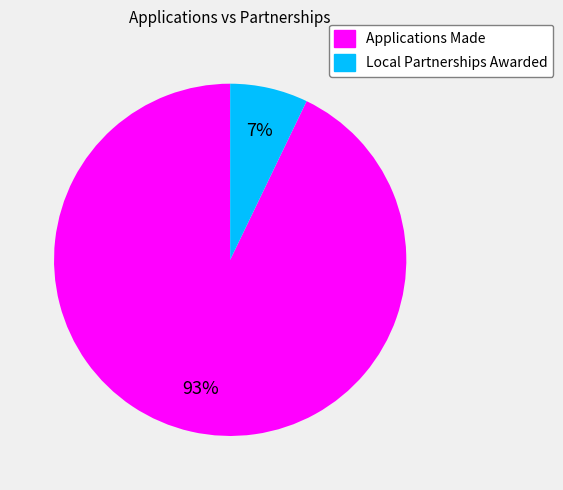

Rank the categories by value from lowest to highest.

Local Partnerships Awarded, Applications Made